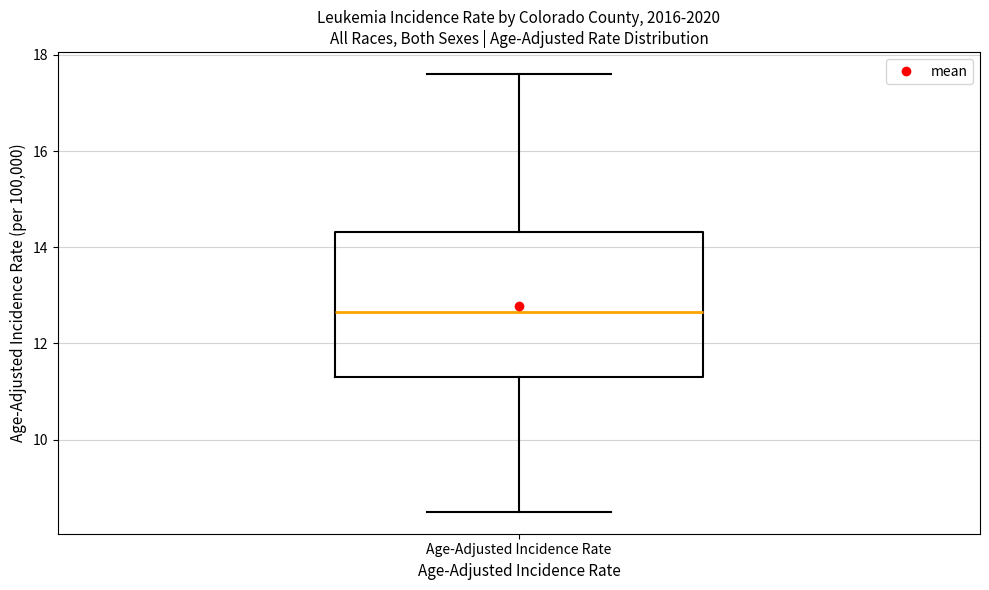

Transcribe this box plot: give where the median line is, the range the box spans, and where the two whiskers end, as read against the y-axis. The values are not printed on the chart, so give them approximately, as read against the axis.

median 12.6, box 11.4 to 14.4, whiskers 8.6 to 17.6